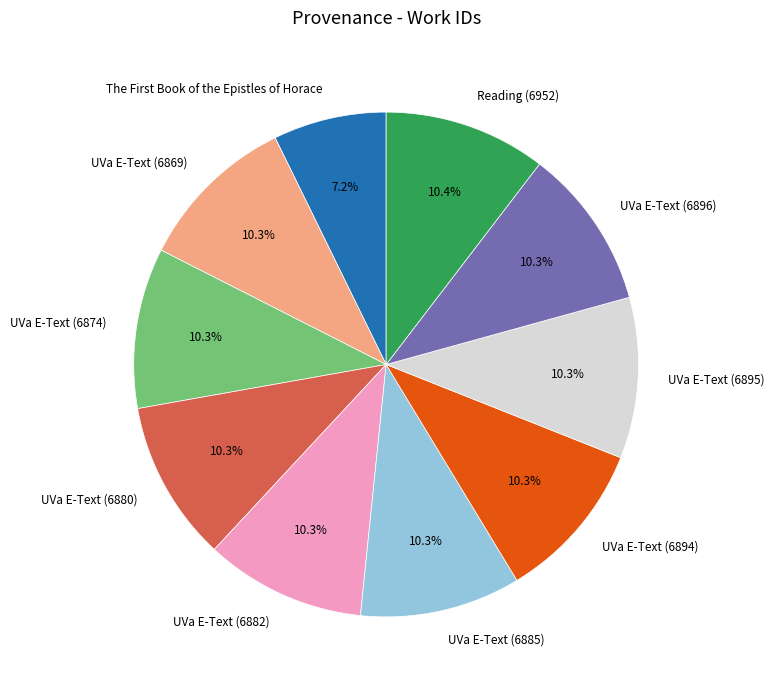

What is the ratio of the value at UVa E-Text (6895) to the value at UVa E-Text (6885)?

1.0